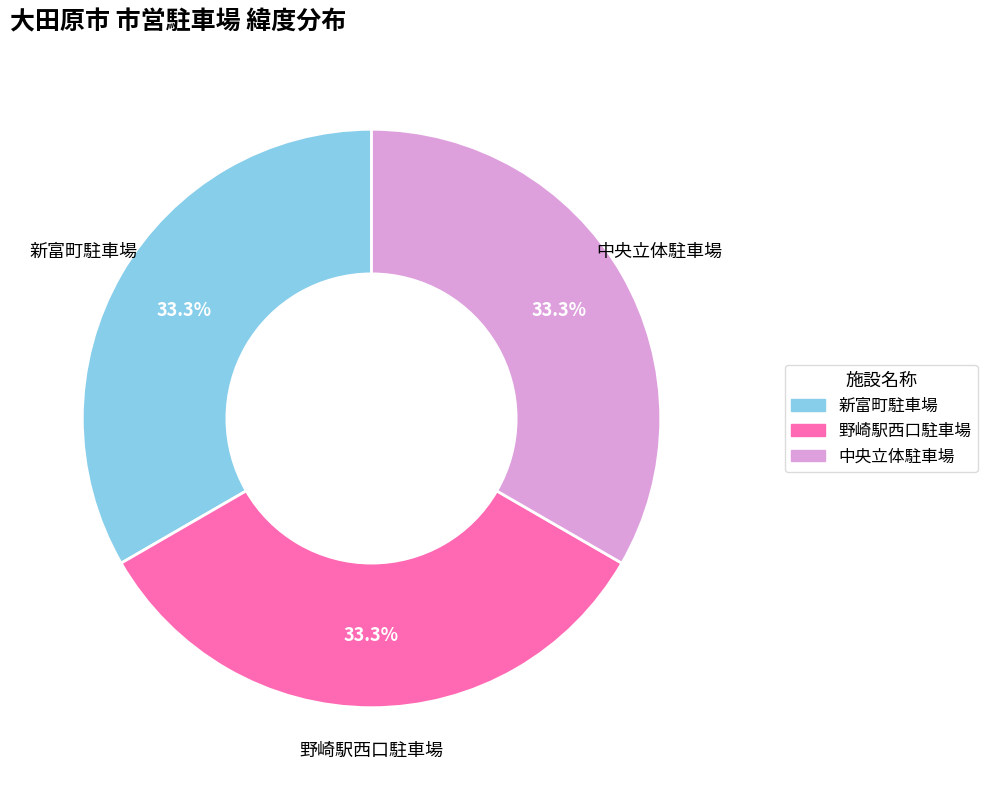

What percentage is the 野崎駅西口駐車場 slice, to the nearest percent?

33%